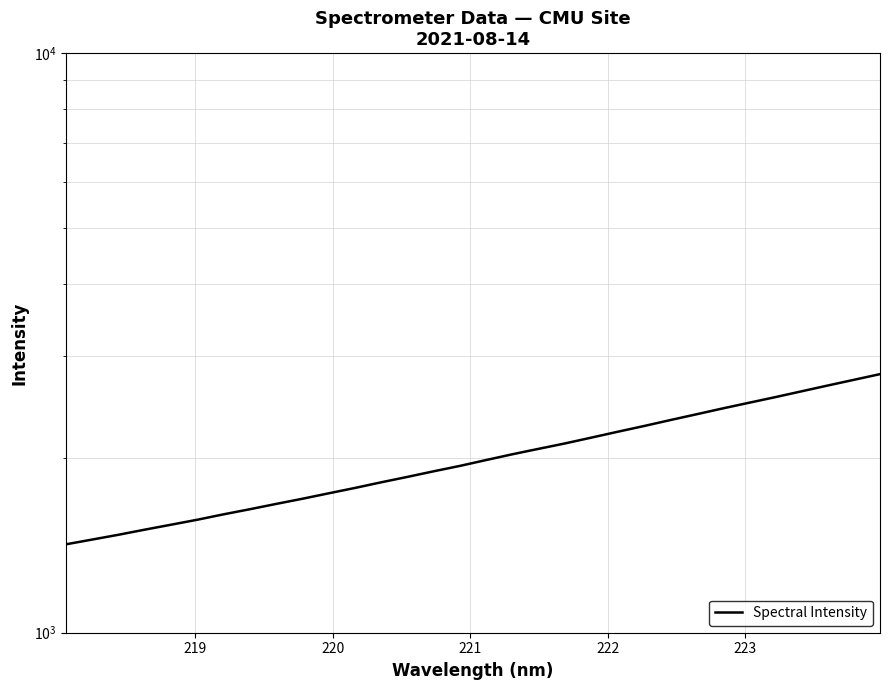

What is the minimum value shown in the chart?

1420.9